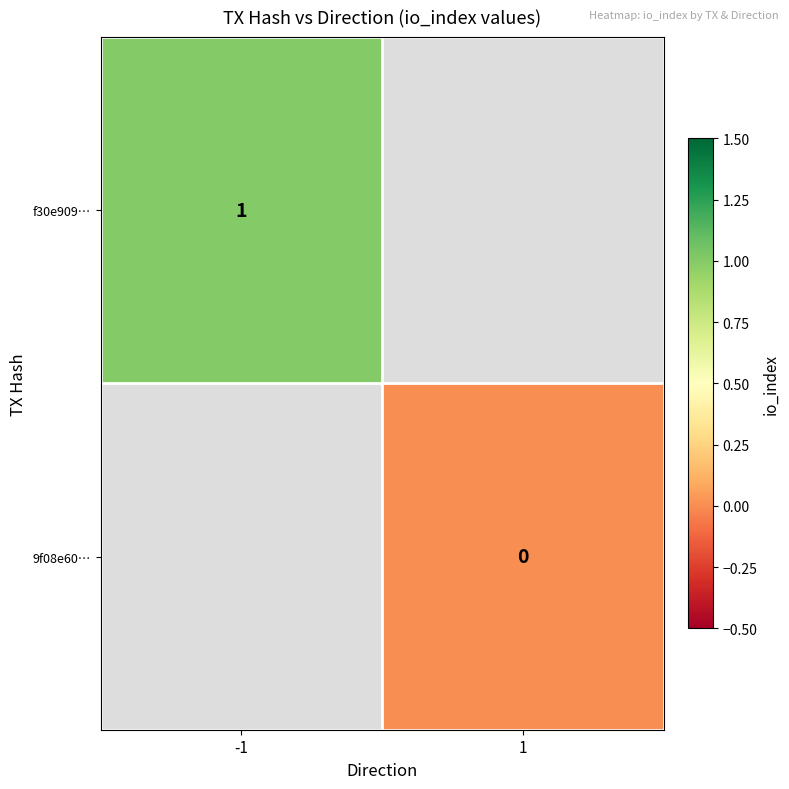

What is the maximum value shown in the chart?

1.0